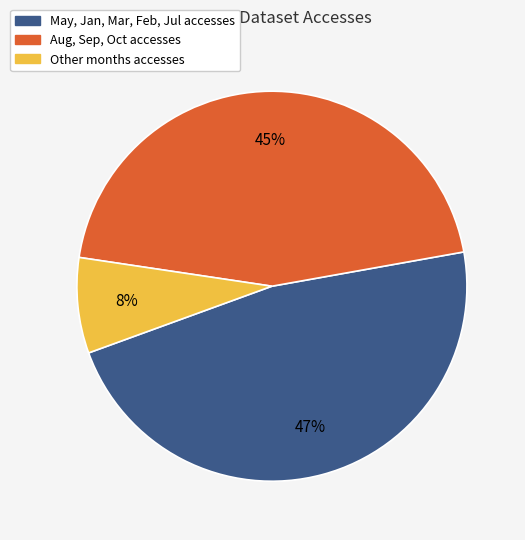

To the nearest percent, what is the average slice percentage?

33%